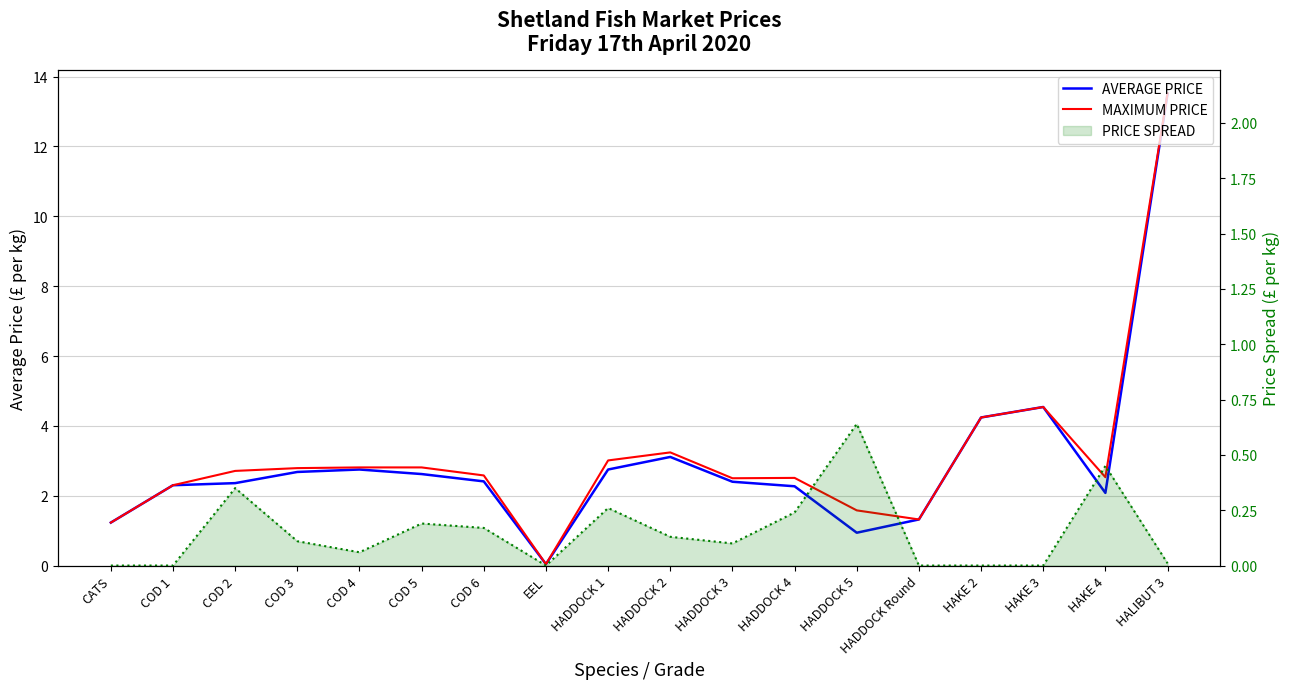

True or false: AVERAGE PRICE has more than 0 interior local peaks.

True